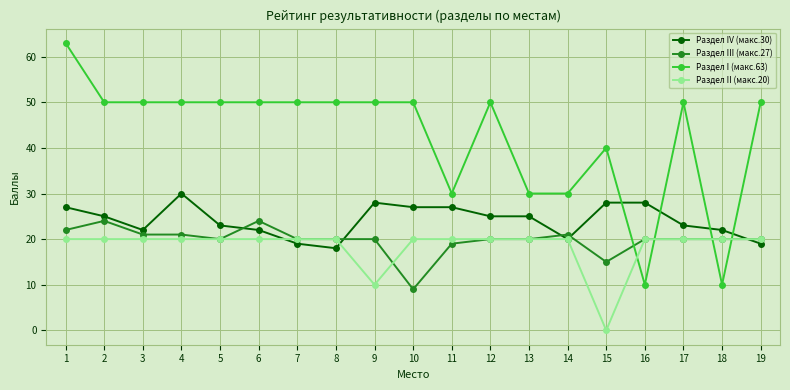

Where do Раздел I (макс.63) and Раздел III (макс.27) first cross each other?

15 and 16